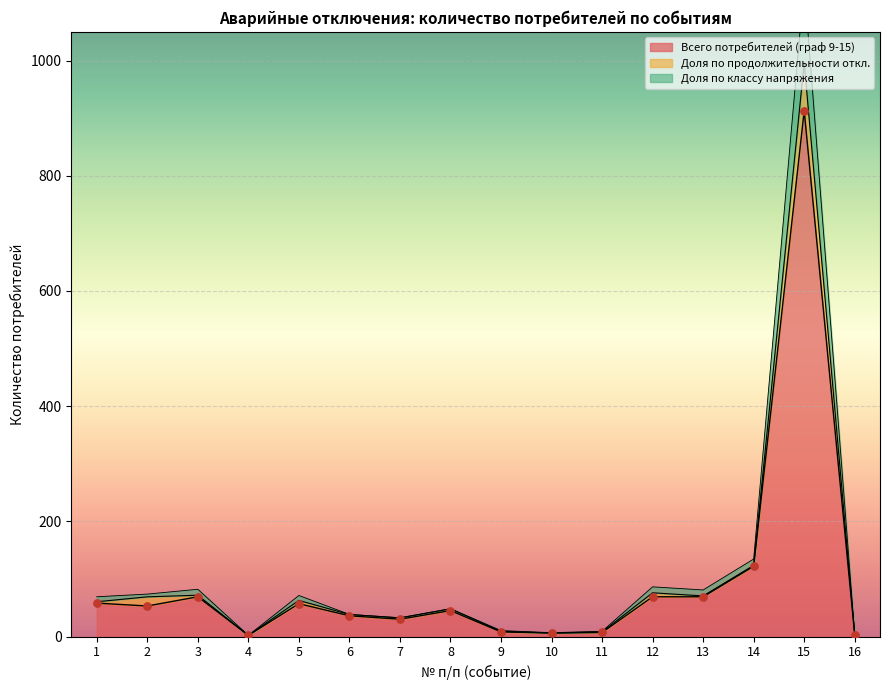

The value of Всего потребителей (граф 9-15) at 3 is 69. True or false?

True